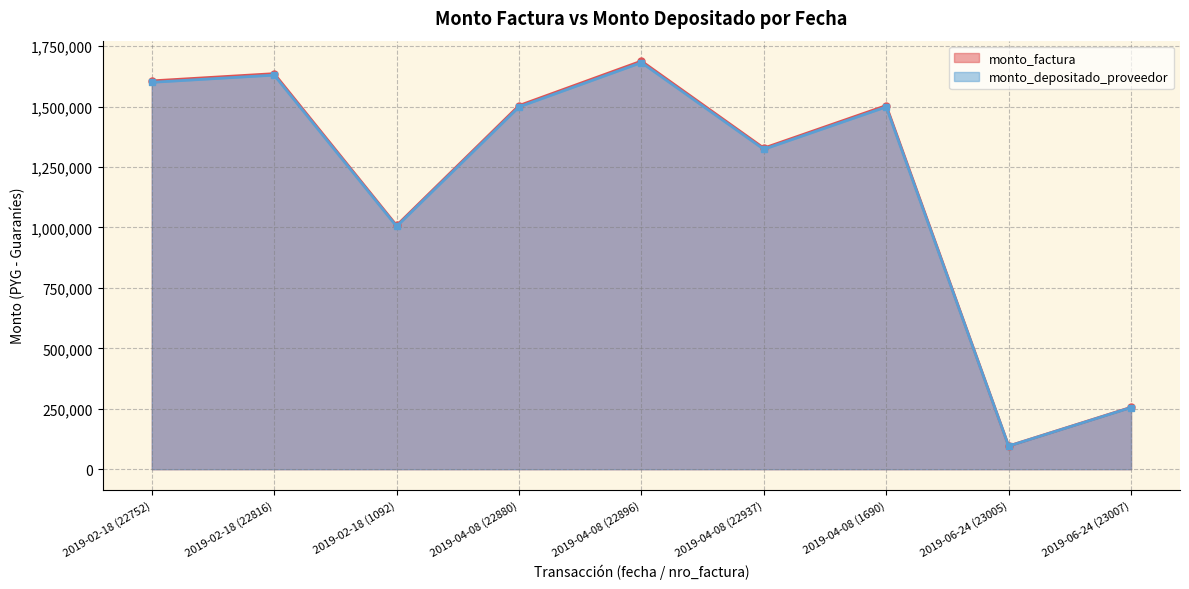

Between 2019-04-08 (1690) and 2019-06-24 (23005), which is larger?

2019-04-08 (1690)